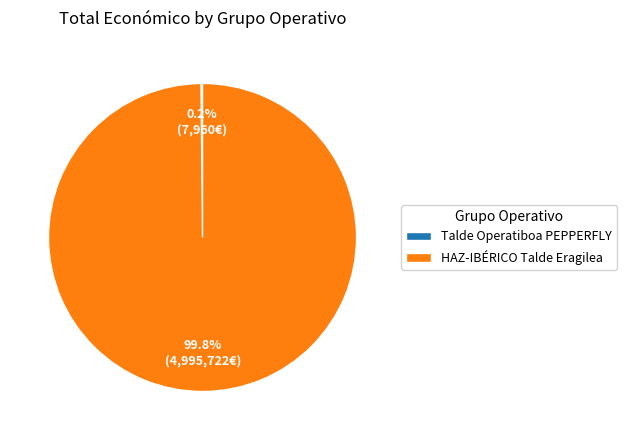

What is the largest slice in the pie chart?

HAZ-IBÉRICO Talde Eragilea